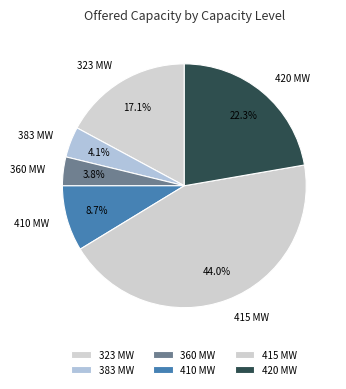

Which slice is the largest?

415 MW